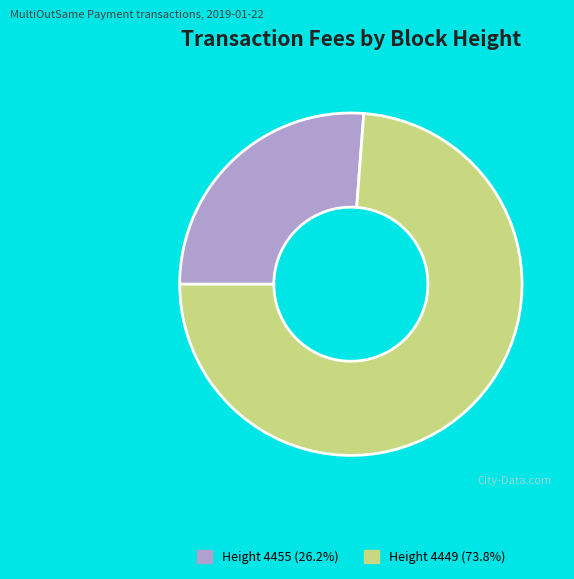

Is there a majority slice in this chart?

Yes